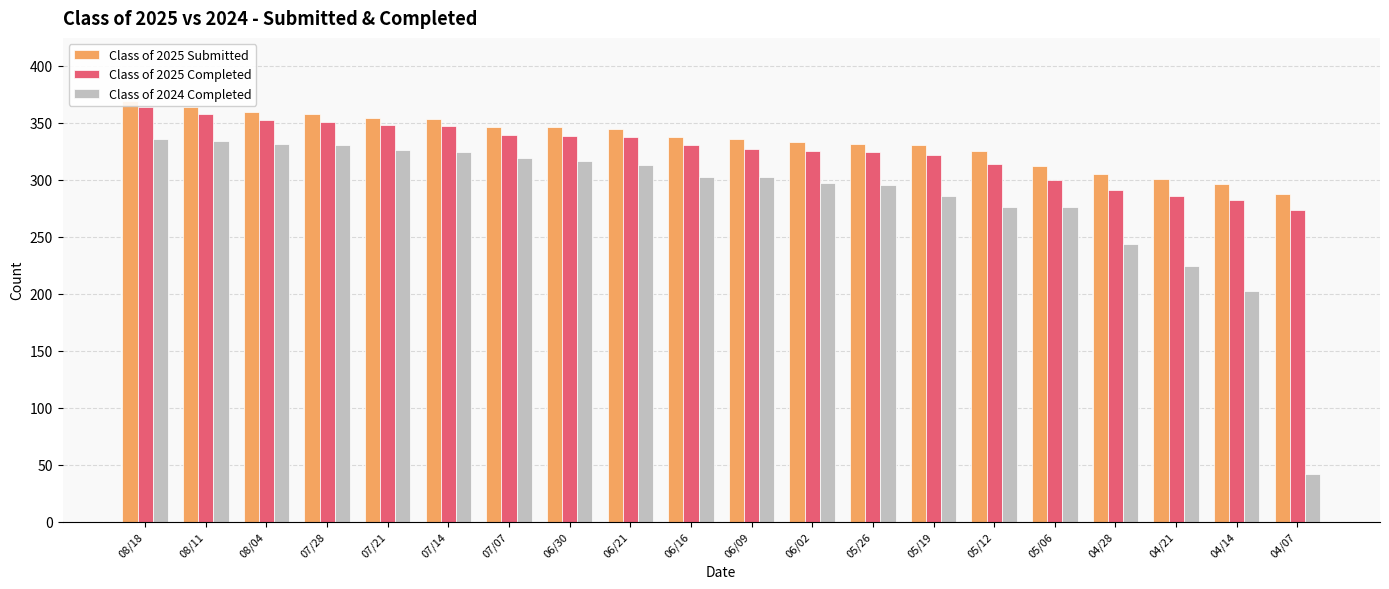

At which label does Class of 2025 Submitted first exceed 337?

08/18